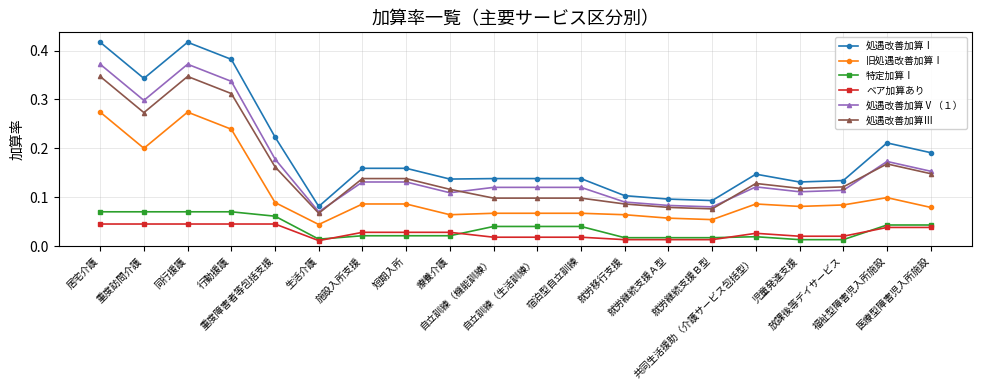

Is this an area chart (filled region under the line)?

No